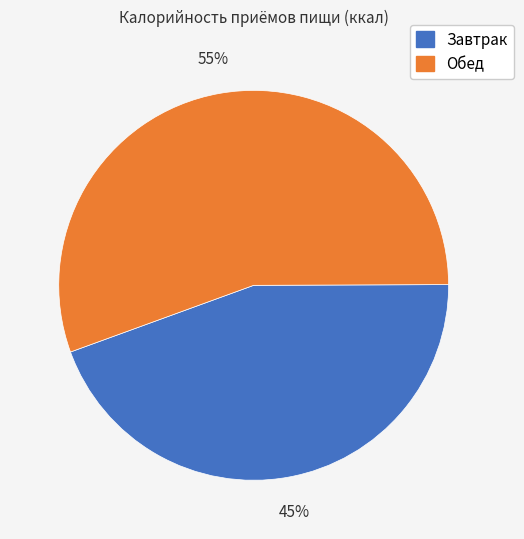

Do Обед and Завтрак together represent more than half of the pie?

Yes